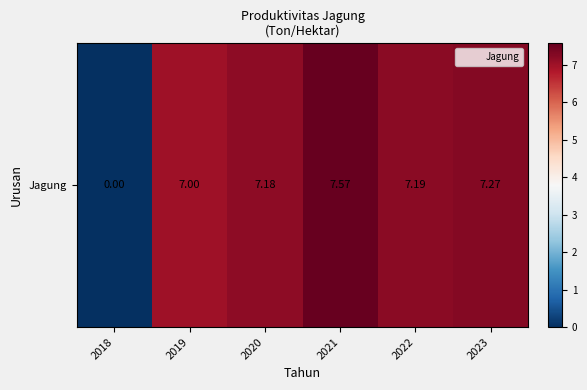

Reading left to right, what are all the values shown in this chart?

2018=0.0	2019=7.0	2020=7.2	2021=7.6	2022=7.2	2023=7.3